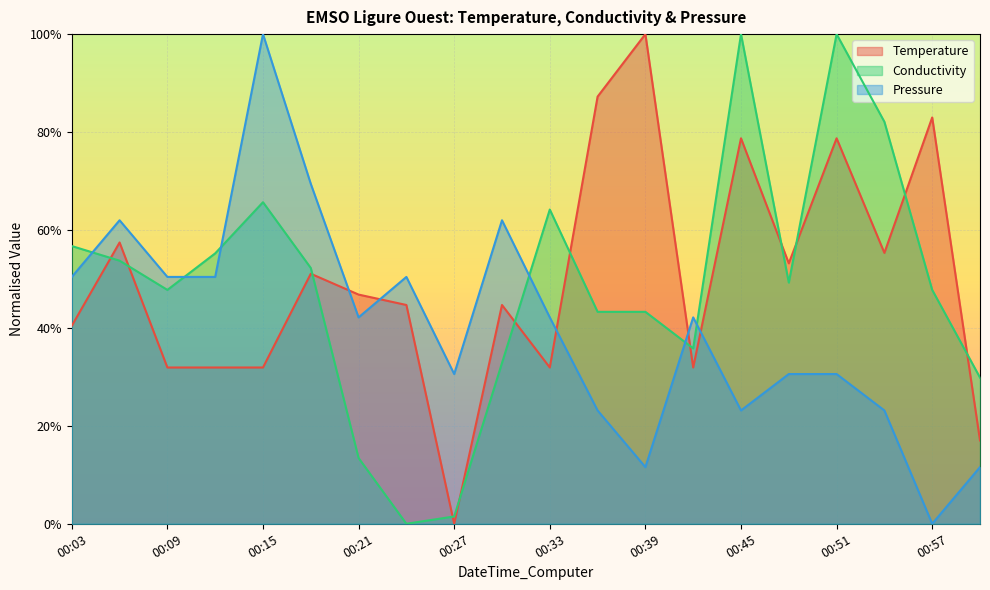

What is the average value of the Pressure series?

0.4